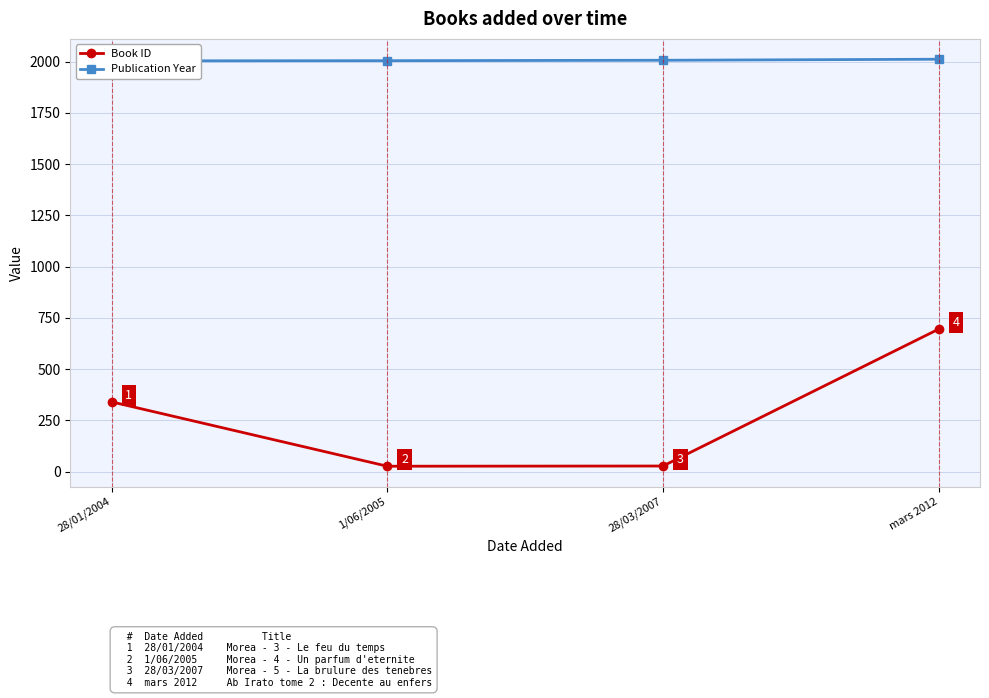

At which category does the chart reach its minimum across all series?

1/06/2005